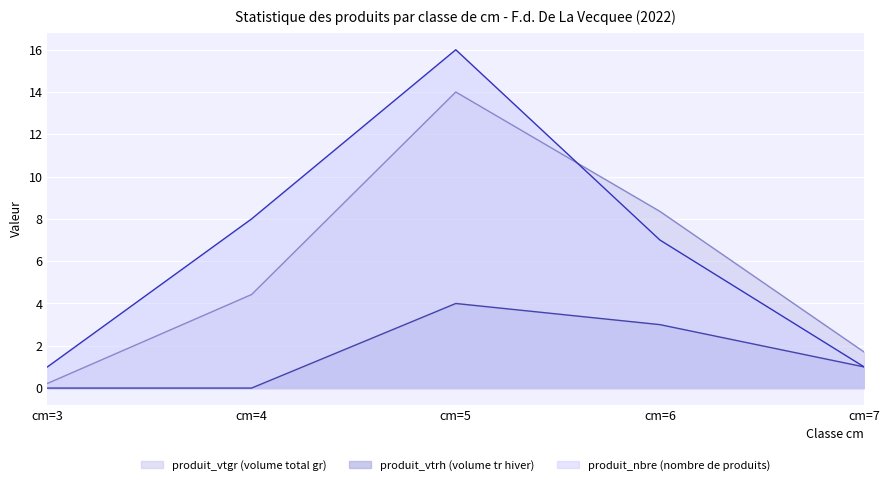

What is the value of the produit_nbre point at the 1st from the left?

1.0